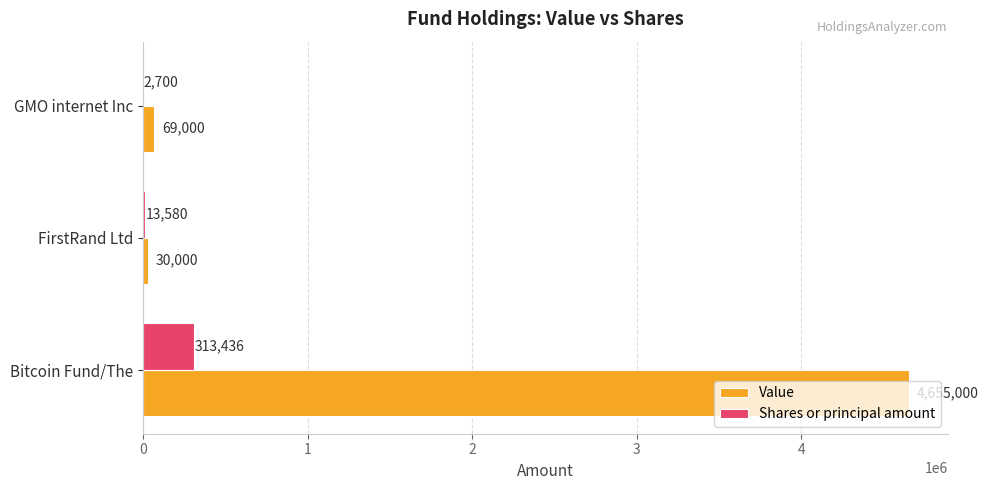

What is the sum of all Shares or principal amount values?

329716